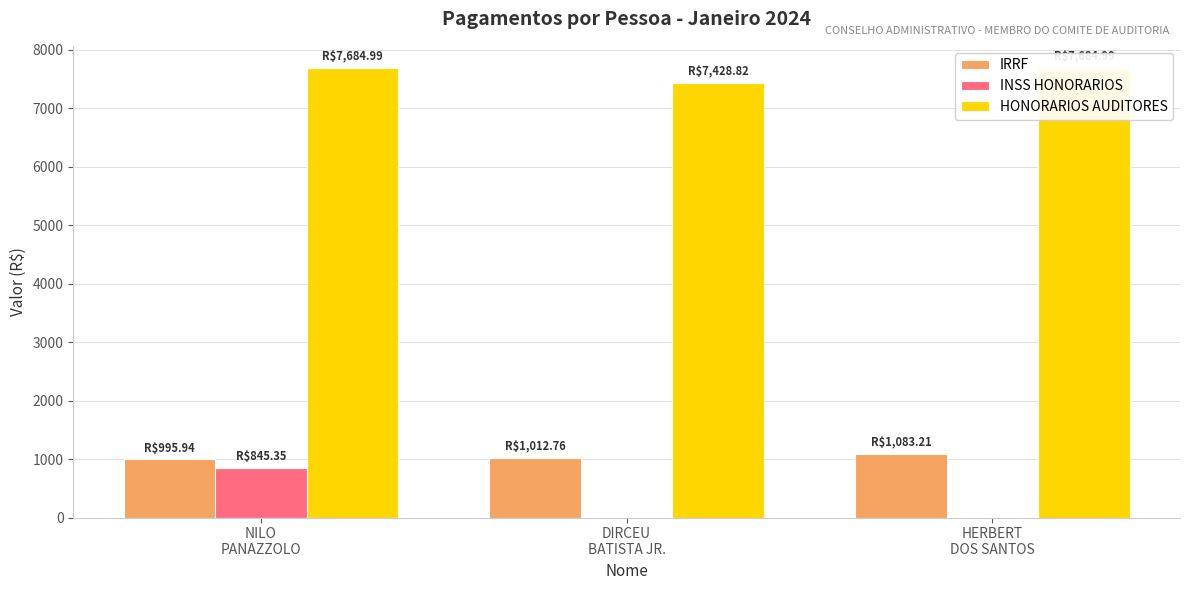

Reading left to right, list all the values displayed in this chart.

IRRF: 995.9	1012.8	1083.2
INSS HONORARIOS: 845.4	0.0	0.0
HONORARIOS AUDITORES: 7685.0	7428.8	7685.0